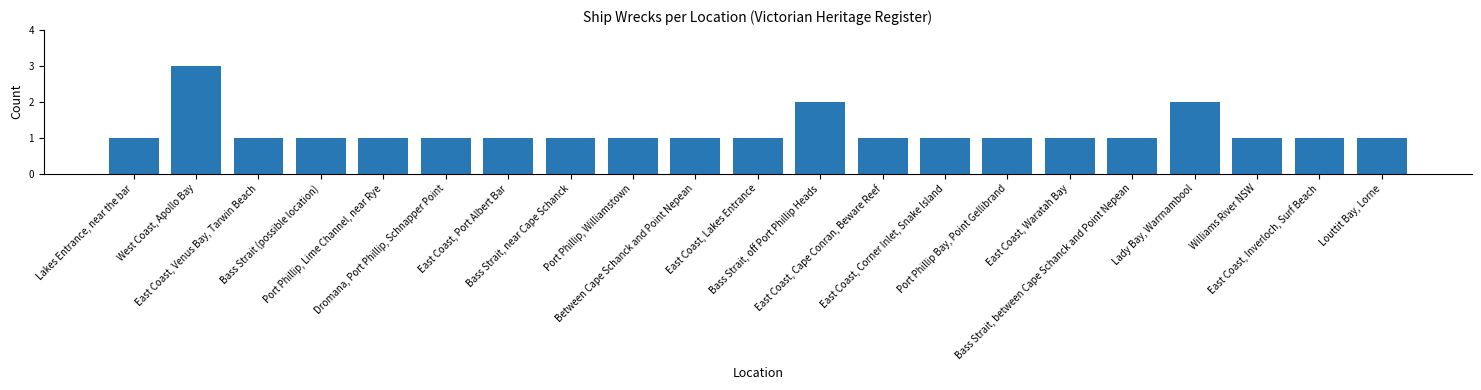

Reading right to left, transcribe all the data shown in this chart.

1	1	1	2	1	1	1	1	1	2	1	1	1	1	1	1	1	1	1	3	1